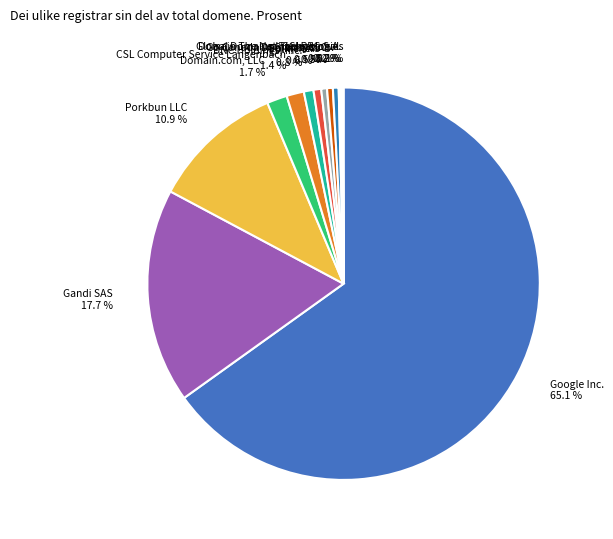

Between Gandi SAS 17.7 % and Porkbun LLC 10.9 %, which is larger?

Gandi SAS 17.7 %